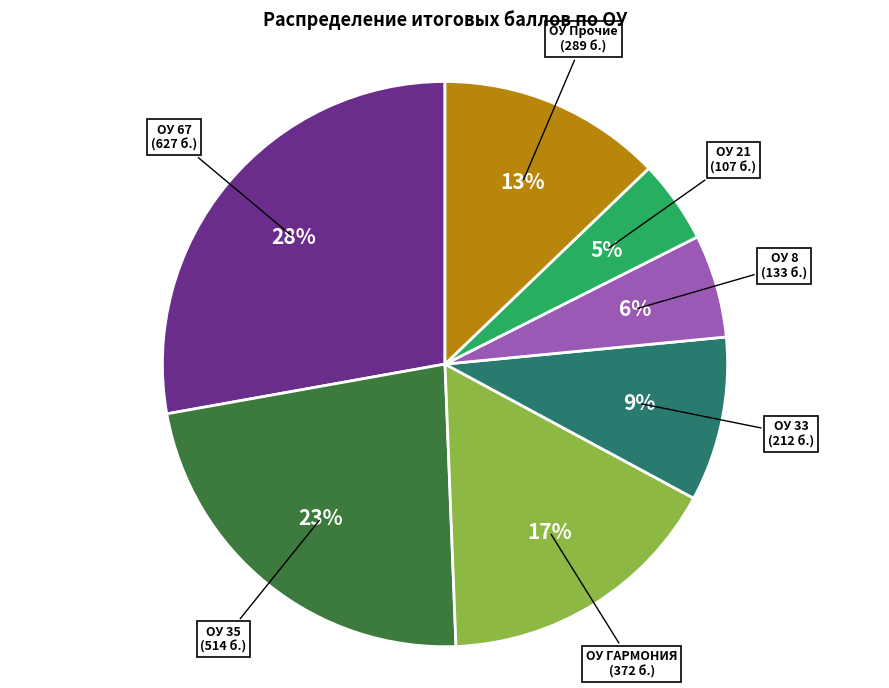

Is there any slice that represents more than half of the pie?

No